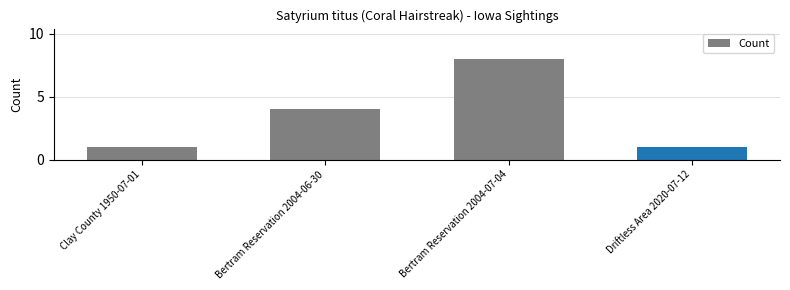

What is the difference between the maximum and second lowest values?

7